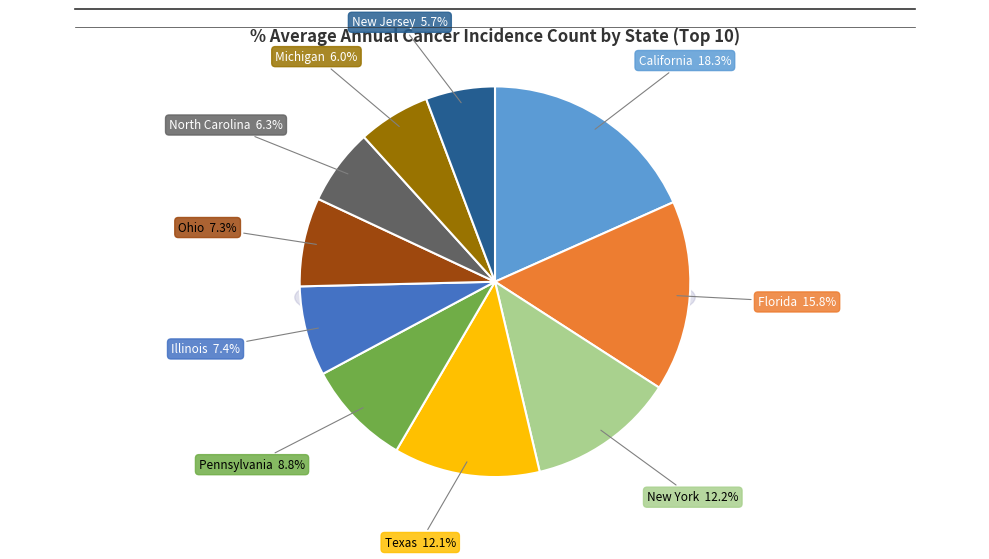

Combined, do Illinois and New Jersey account for over 50%?

No